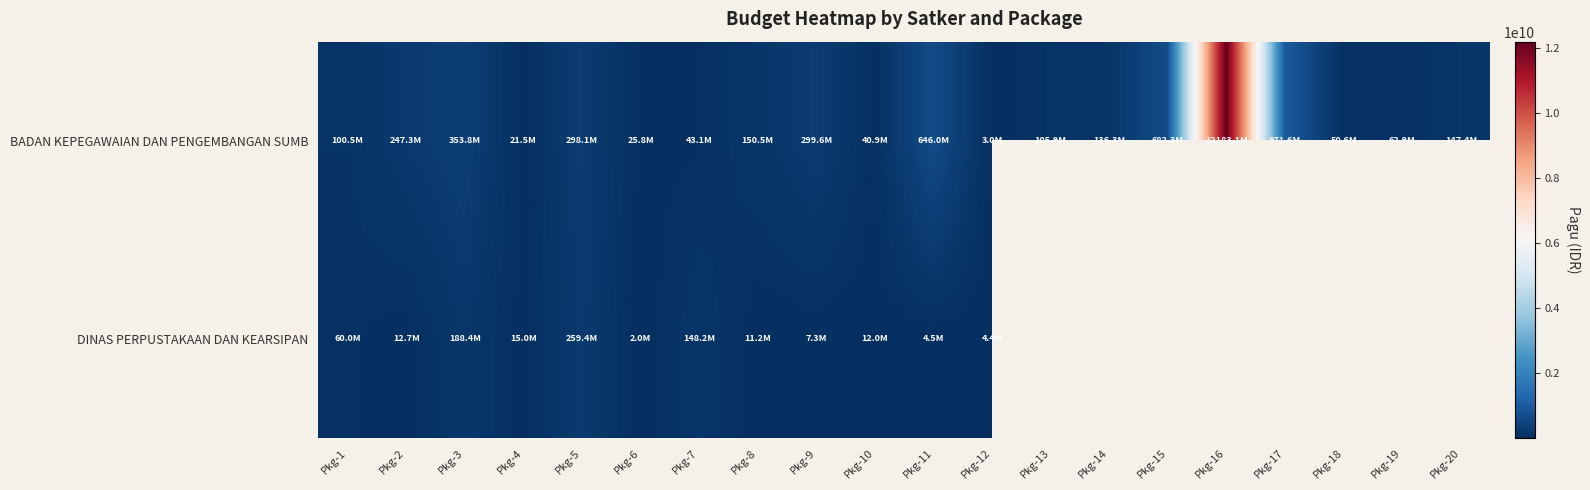

Which series changed the most between Pkg-16 and Pkg-19?

BADAN KEPEGAWAIAN DAN PENGEMBANGAN SUMB